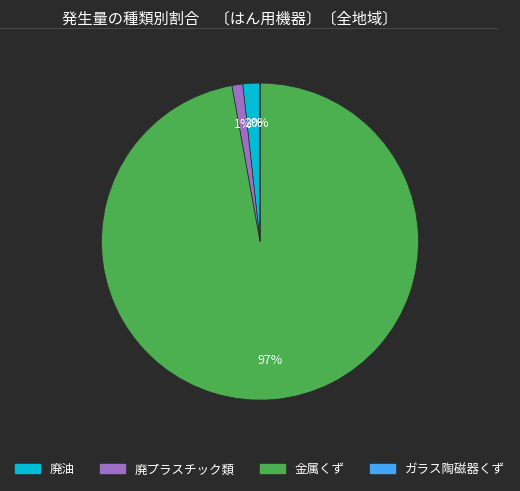

To the nearest percent, what is the combined percentage of 金属くず and 廃プラスチック類?

98%